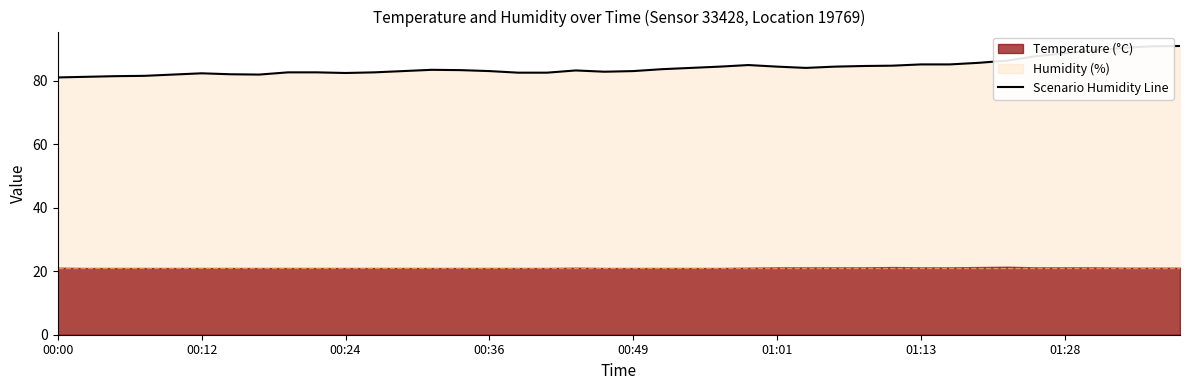

Count the number of values greater than 83.

22